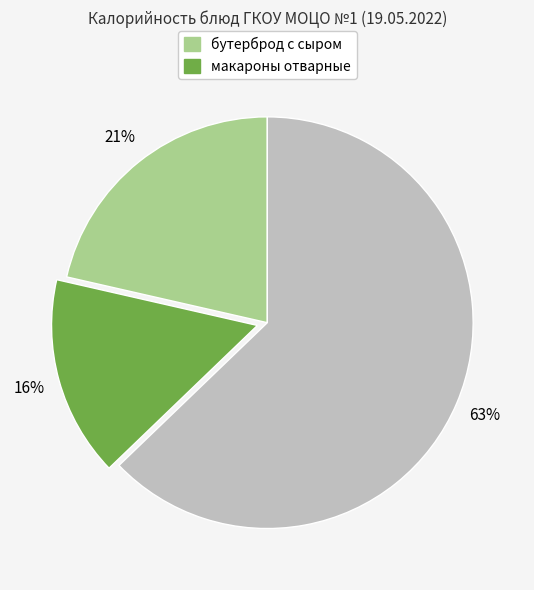

To the nearest percent, what is the difference between the largest and smallest slice percentages?

47%